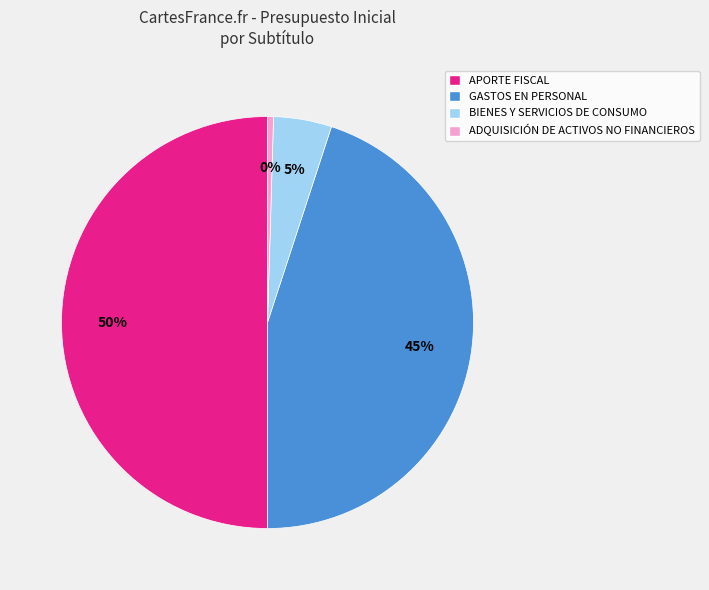

Does ADQUISICIÓN DE ACTIVOS NO FINANCIEROS account for over 50% of the chart?

No